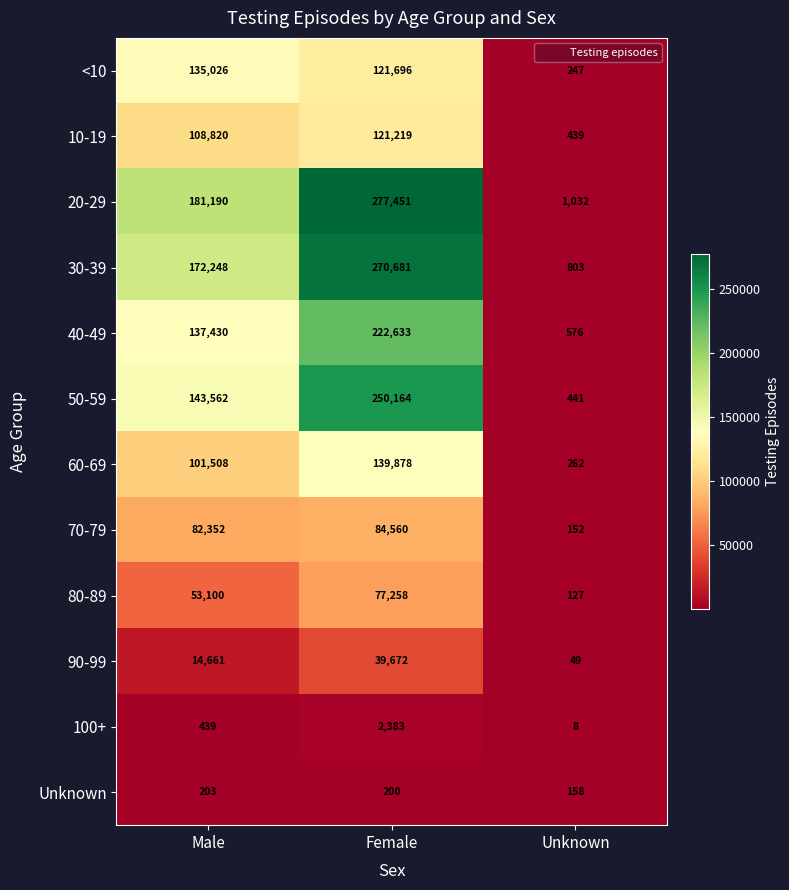

Where does the Unknown series first go above 200?

Male